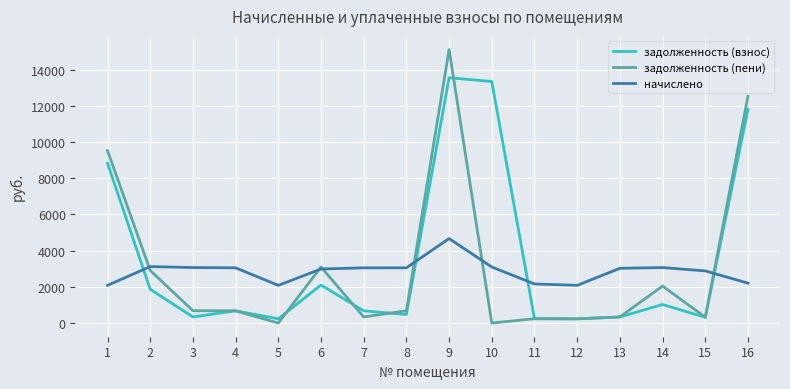

Is the value of начислено at 11 greater than the value of задолженность (пени) at 5?

Yes